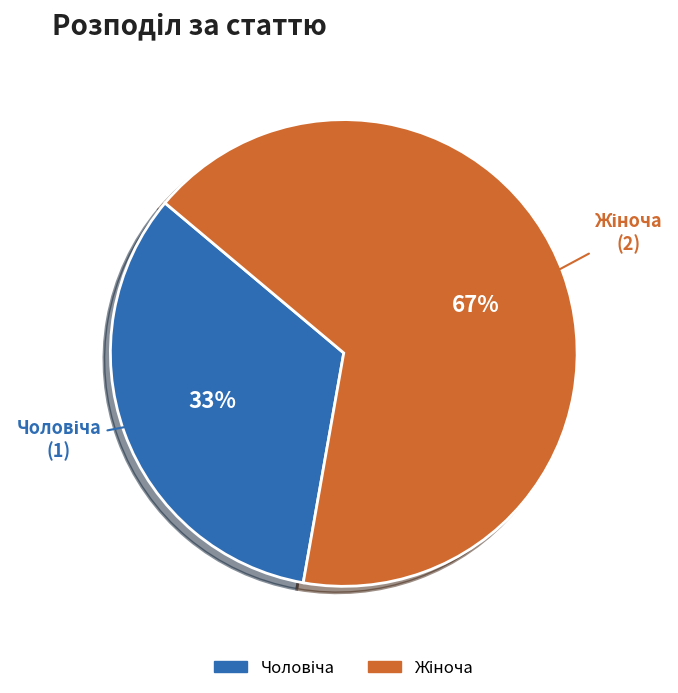

To the nearest percent, what is the average slice percentage?

50%